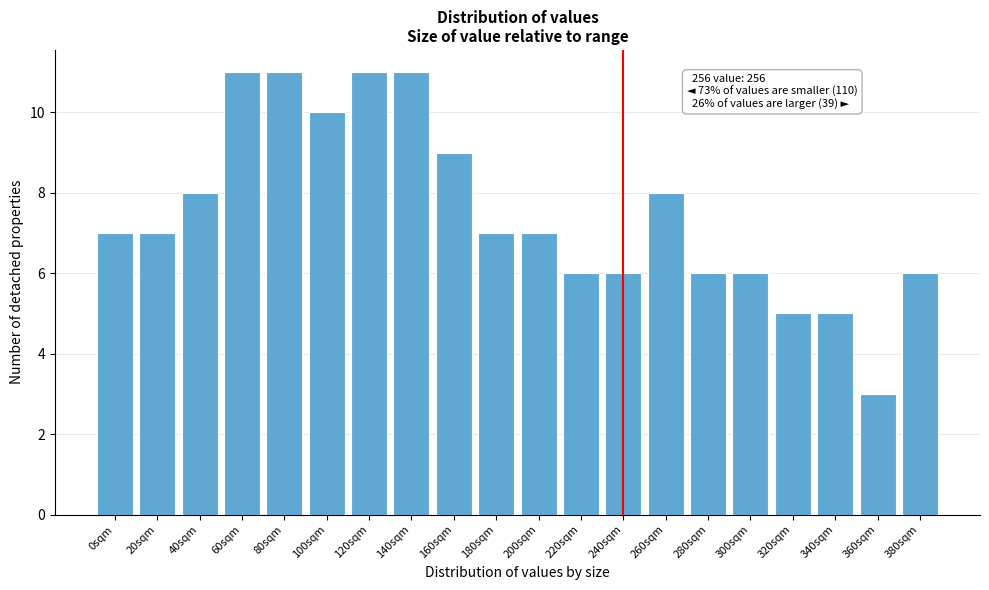

Reading left to right, what are all the values shown in this chart?

7	7	8	11	11	10	11	11	9	7	7	6	6	8	6	6	5	5	3	6